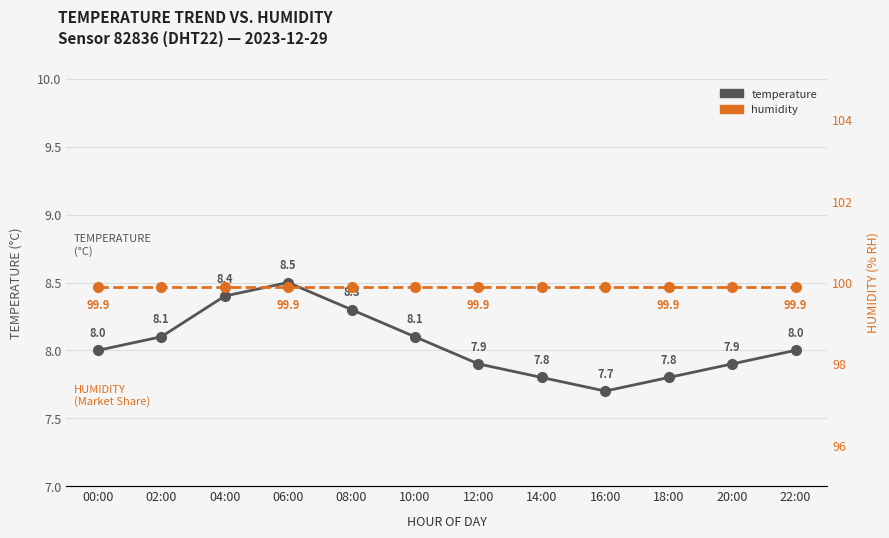

Which series has the largest total across all categories?

humidity